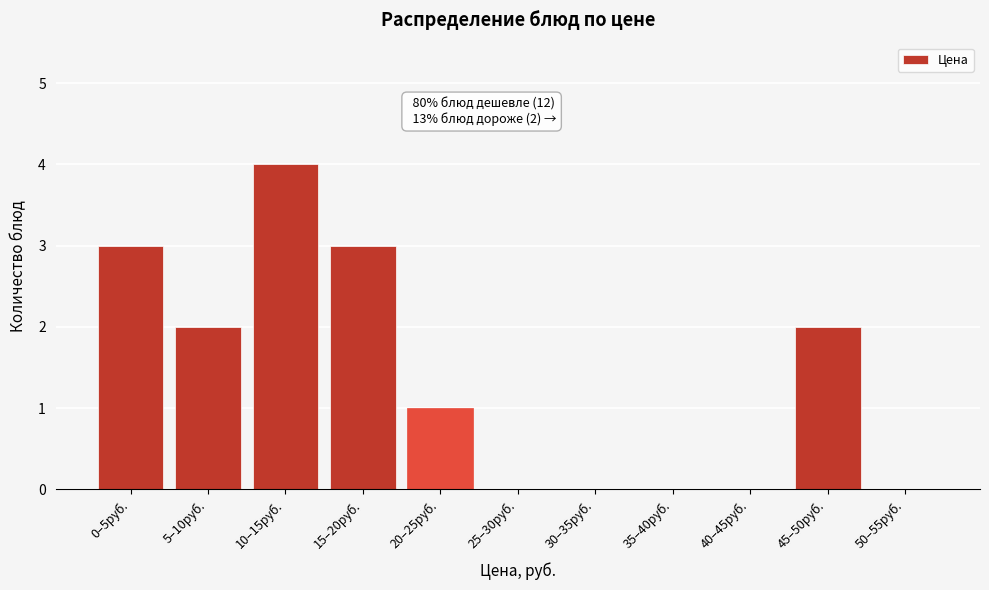

Reading left to right, what are all the values shown in this chart?

0–5руб.=3	5–10руб.=2	10–15руб.=4	15–20руб.=3	20–25руб.=1	25–30руб.=0	30–35руб.=0	35–40руб.=0	40–45руб.=0	45–50руб.=2	50–55руб.=0